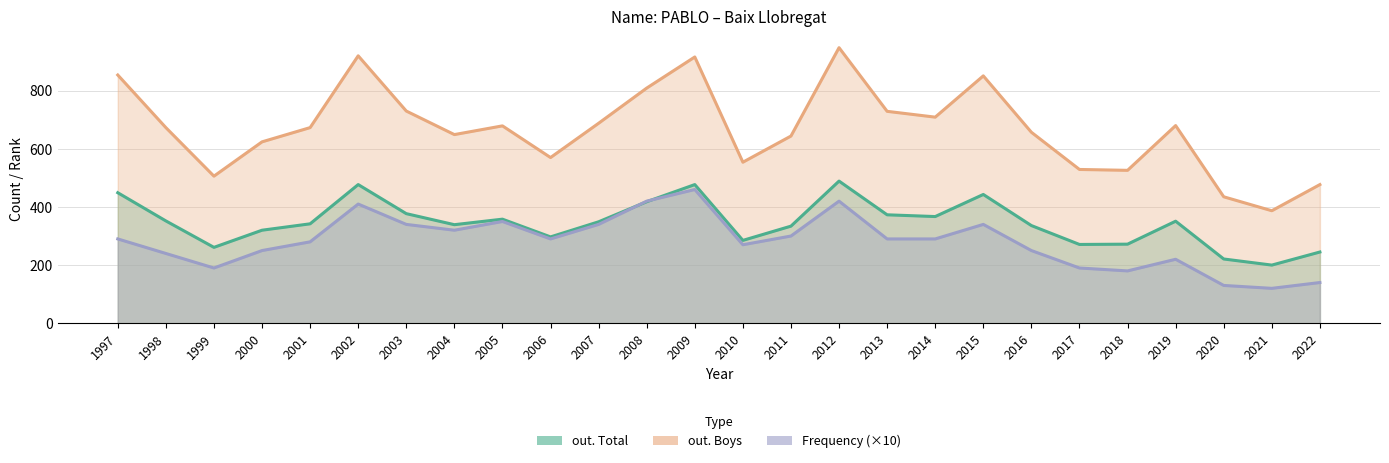

At which category is the sum across all series the highest?

2012